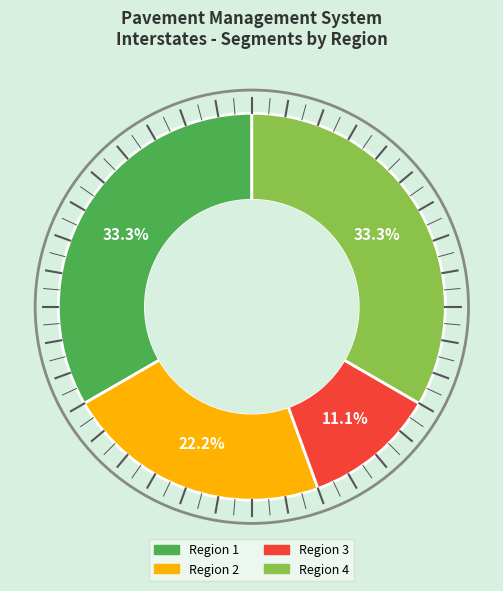

Which category has the smallest portion of the pie?

Region 3